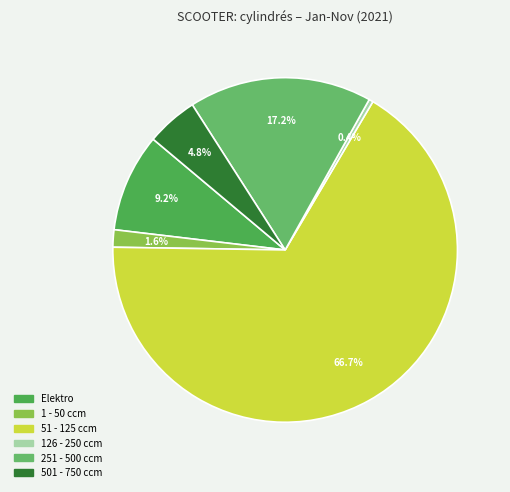

What percentage do 501 - 750 ccm and 251 - 500 ccm together represent?

22.0%